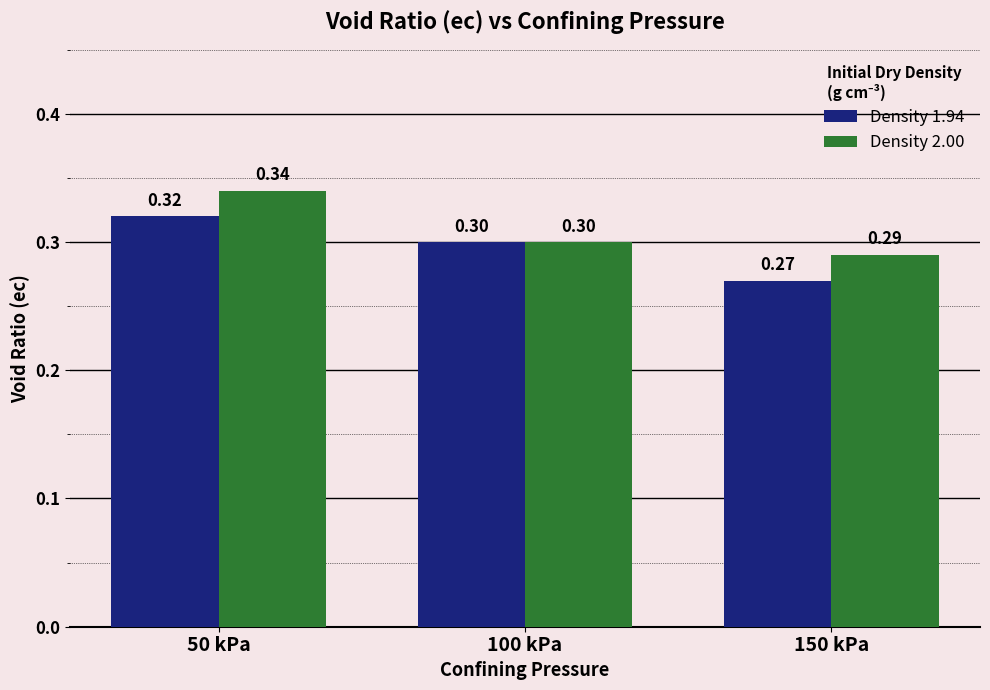

List the series in order of their overall mean, lowest first.

Density 1.94, Density 2.00